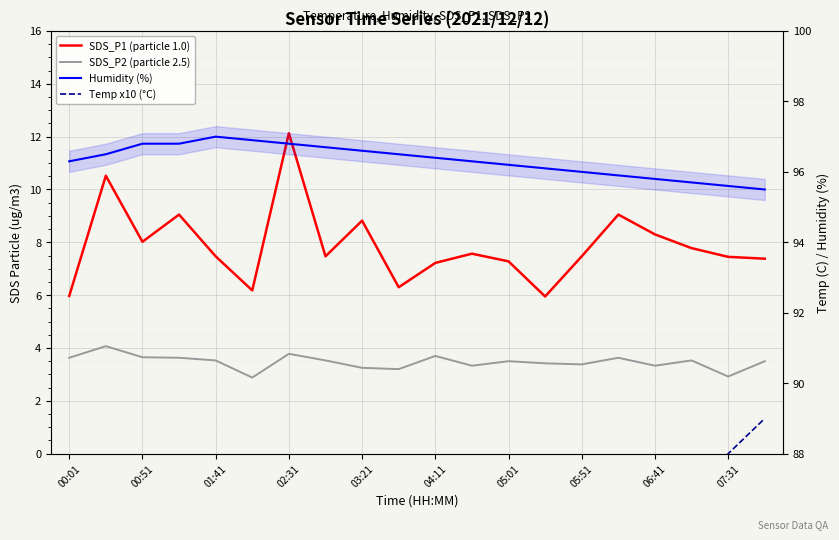

Reading left to right, transcribe all the data shown in this chart.

SDS_P1 (particle 1.0): 6.0	10.5	8.0	9.1	7.5	6.2	12.1	7.5	8.8	6.3	7.2	7.6	7.3	6.0	7.5	9.1	8.3	7.8	7.5	7.4
SDS_P2 (particle 2.5): 3.6	4.1	3.6	3.6	3.5	2.9	3.8	3.5	3.2	3.2	3.7	3.3	3.5	3.4	3.4	3.6	3.3	3.5	2.9	3.5
Humidity (%): 96.3	96.5	96.8	96.8	97.0	96.9	96.8	96.7	96.6	96.5	96.4	96.3	96.2	96.1	96.0	95.9	95.8	95.7	95.6	95.5
Temp x10 (°C): 78.0	77.0	77.0	78.0	78.0	78.0	79.0	79.0	79.0	80.0	80.0	81.0	82.0	83.0	84.0	85.0	86.0	87.0	88.0	89.0